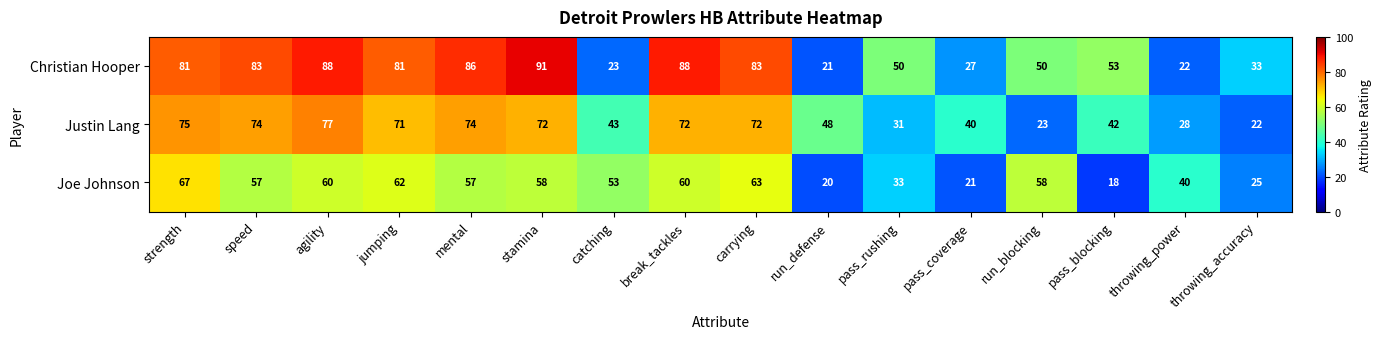

Count the number of data series in this chart.

3